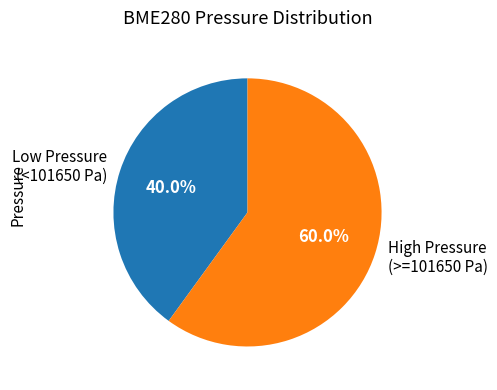

How many slices are in this pie chart?

2